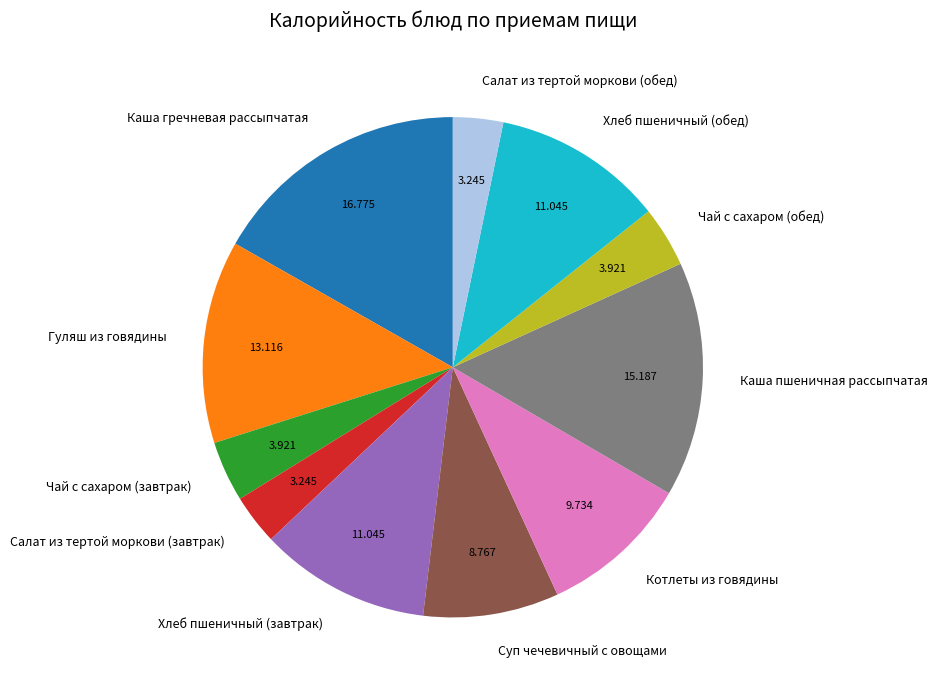

Which slice is the largest?

Каша гречневая рассыпчатая